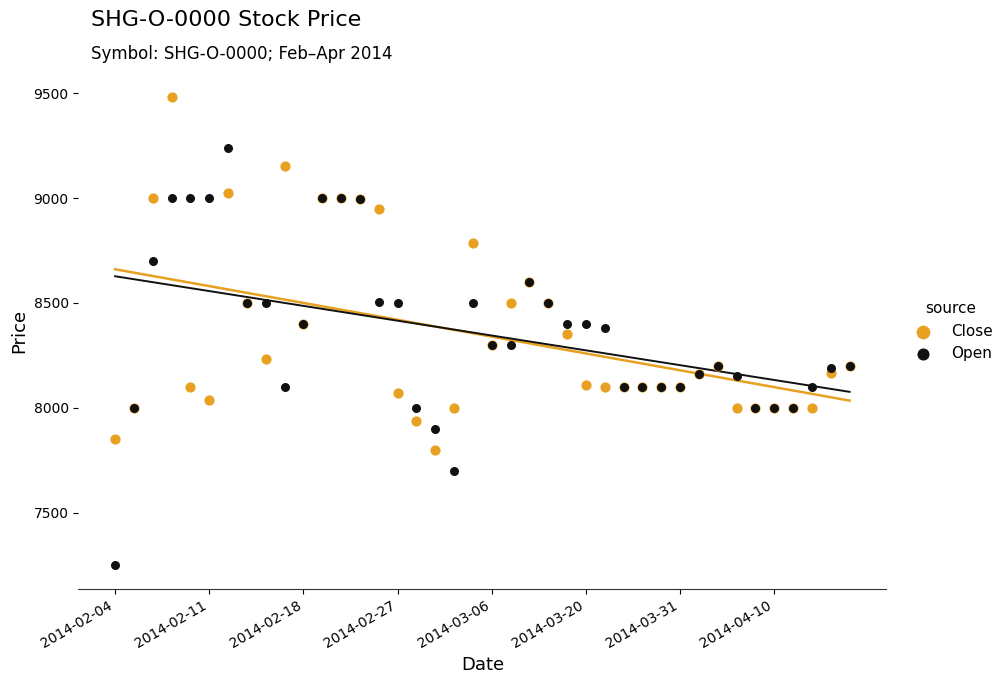

Which series has the largest Y range (max minus min)?

Open